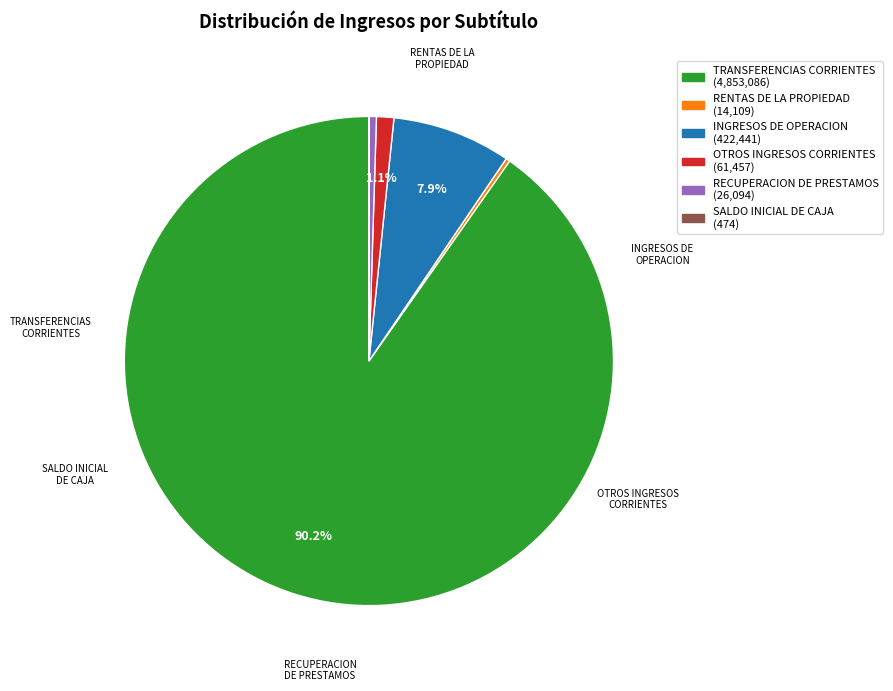

Do RECUPERACION DE PRESTAMOS and OTROS INGRESOS CORRIENTES together represent more than half of the pie?

No